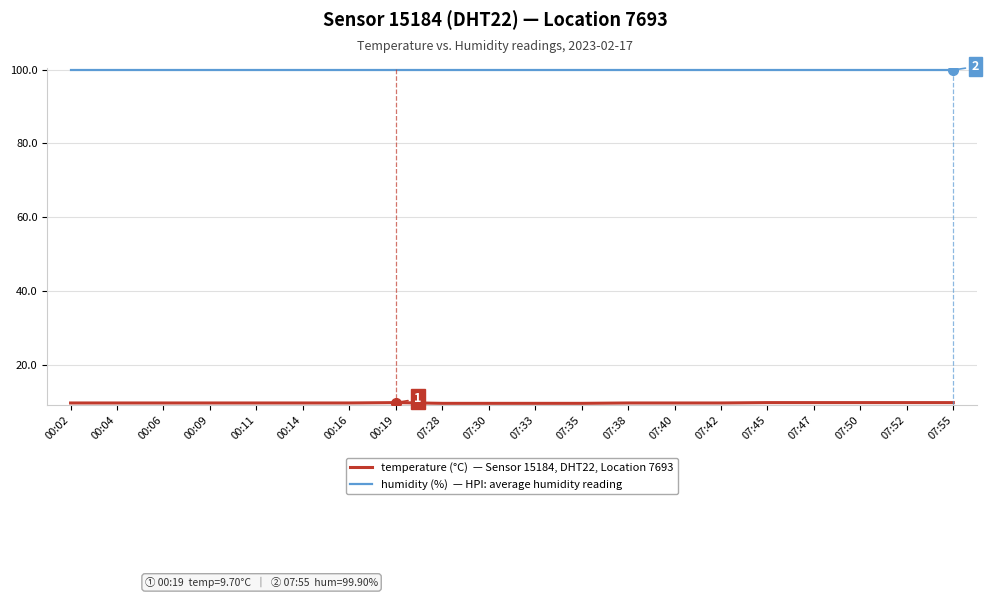

What is the total value across all series at 07:42?

109.5